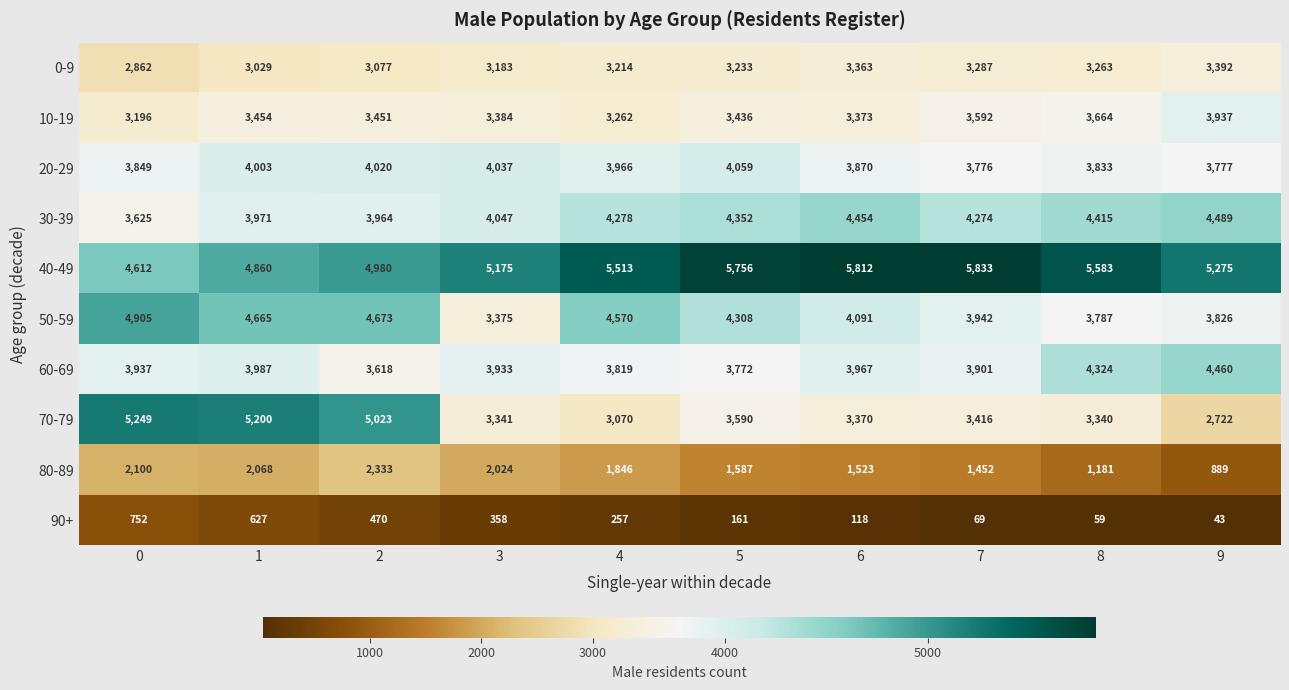

Which series has the largest range (max minus min)?

70-79